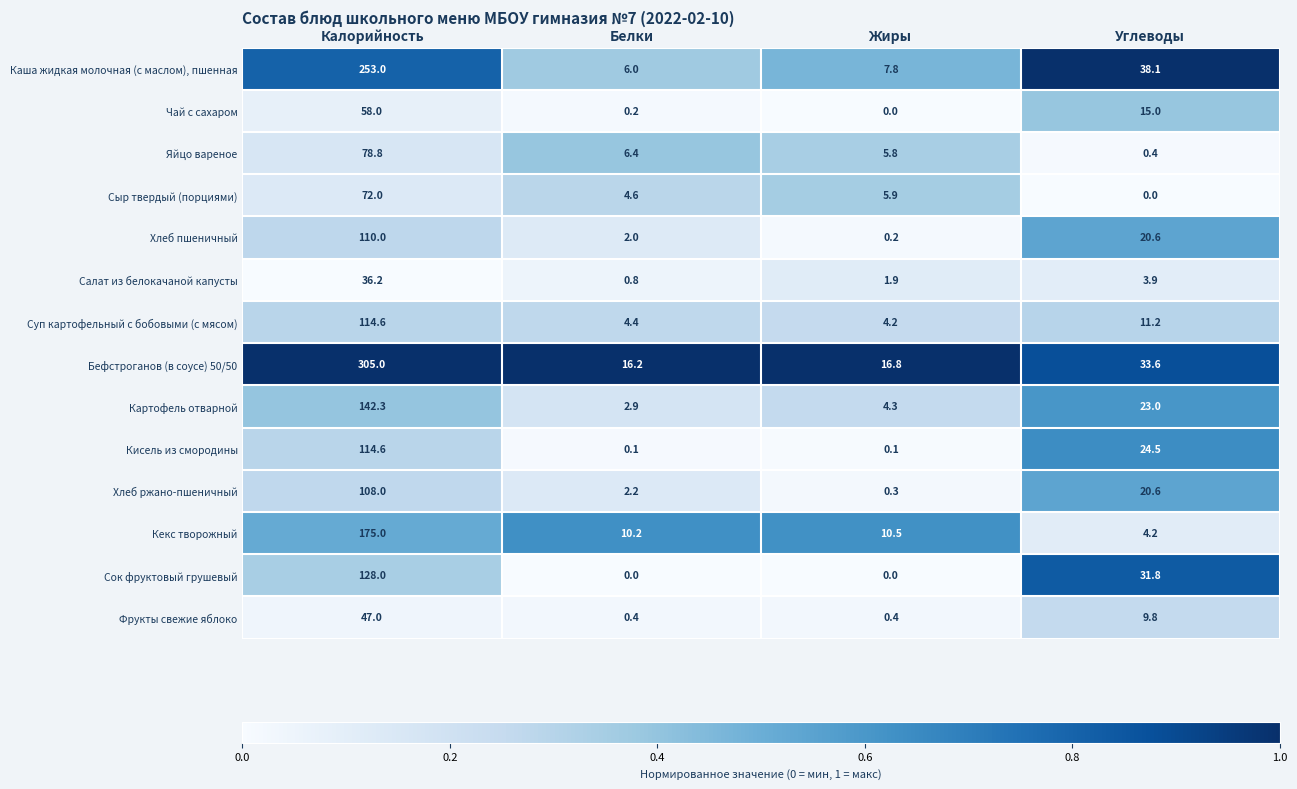

What is the average value of the Каша жидкая молочная (с маслом), пшенная series?

76.2